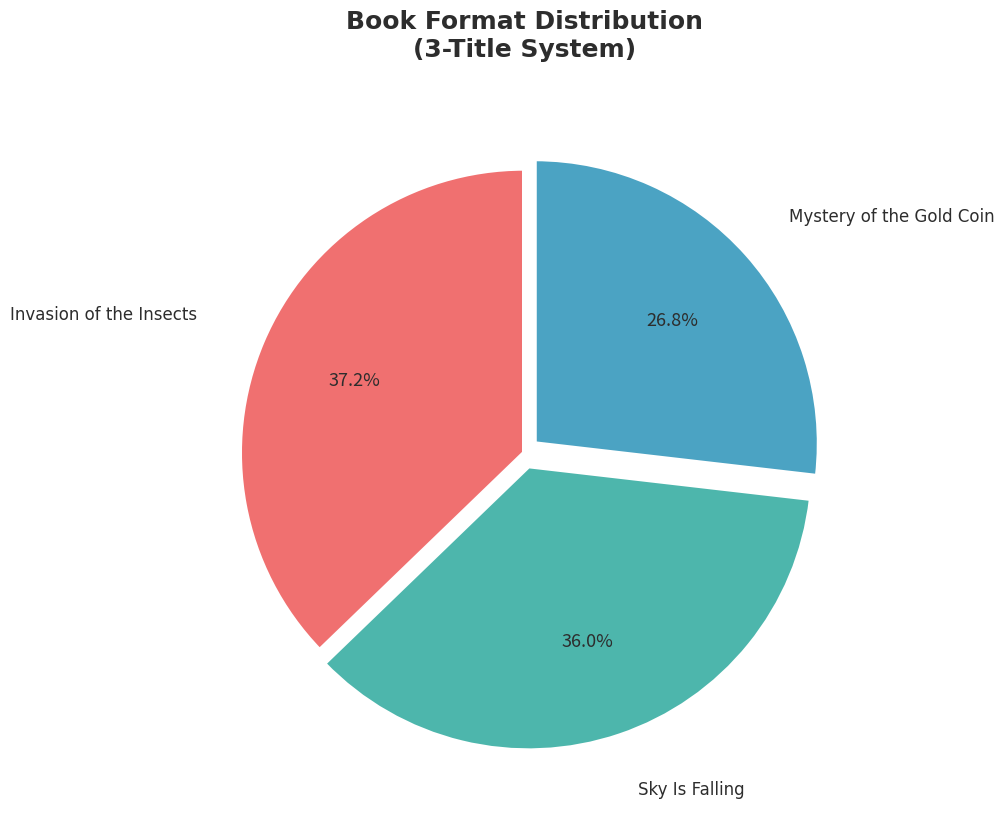

Is it true that Invasion of the Insects is 52% of the pie?

False